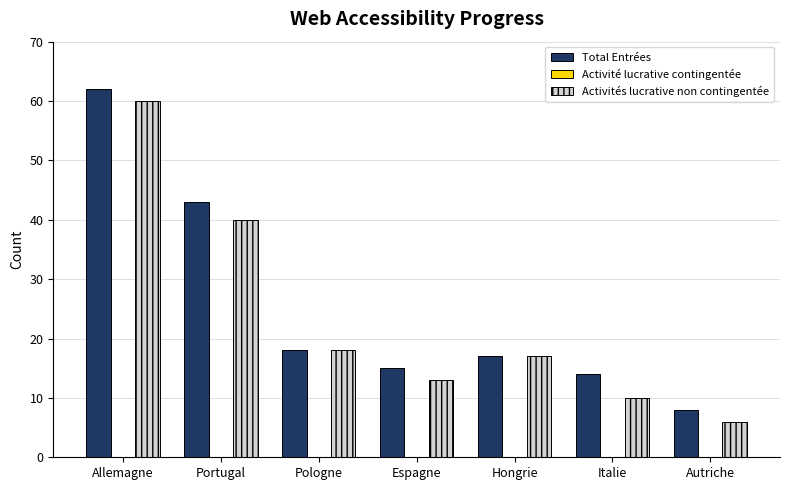

At how many categories does at least one series exceed 38?

2